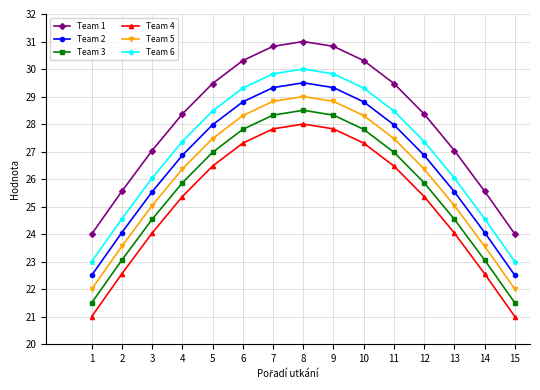

At which category does Team 4 reach its first local peak?

8